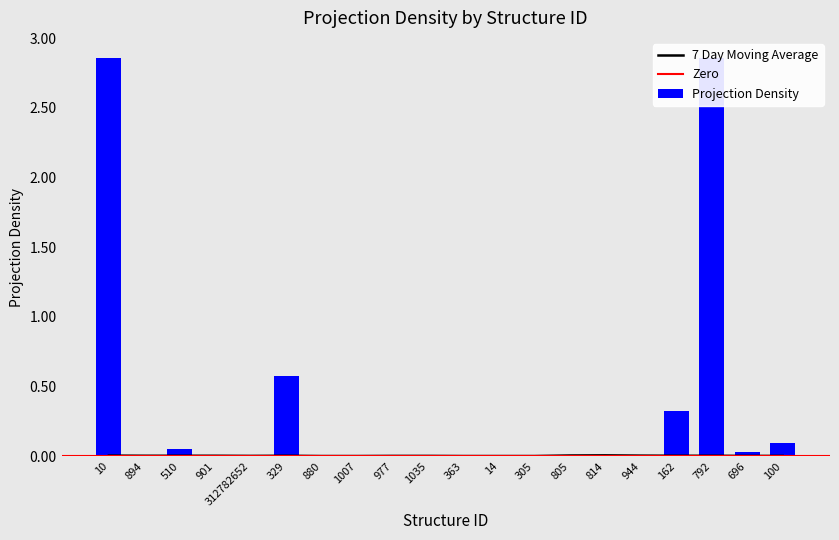

Rank the categories by value from highest to lowest.

792, 10, 329, 162, 100, 510, 696, 1007, 1035, 901, 814, 894, 805, 363, 977, 312782652, 880, 14, 305, 944